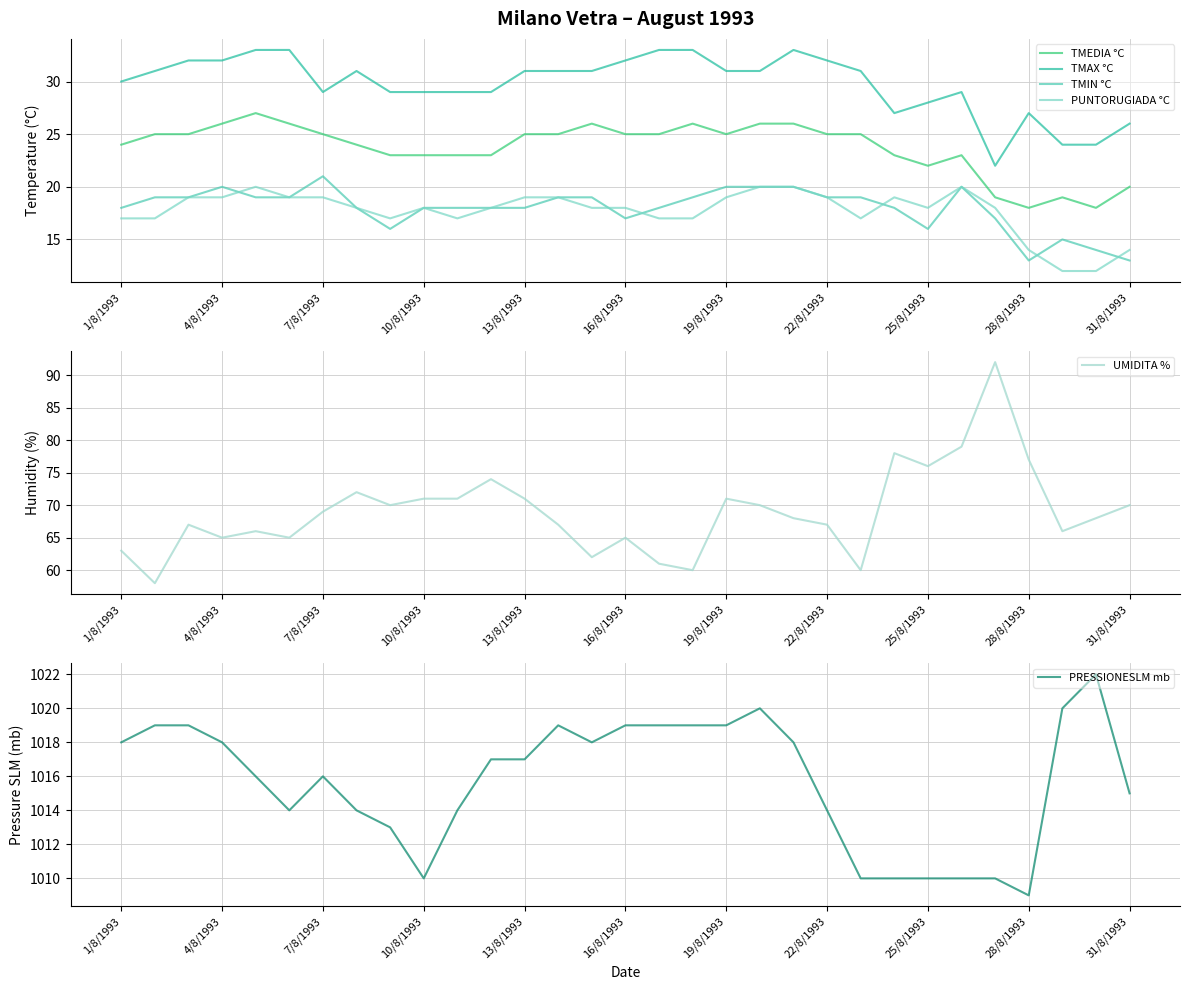

Where is UMIDITA % nearest to the value 75?

11